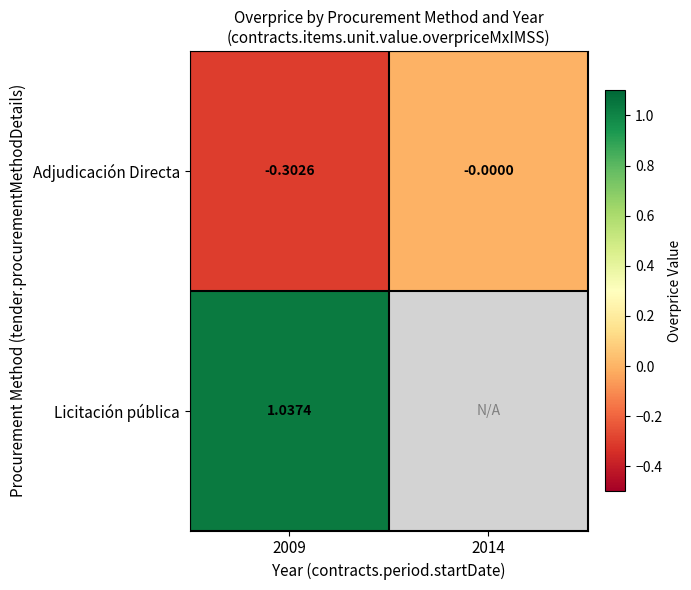

Which category has the highest value across all series?

2009